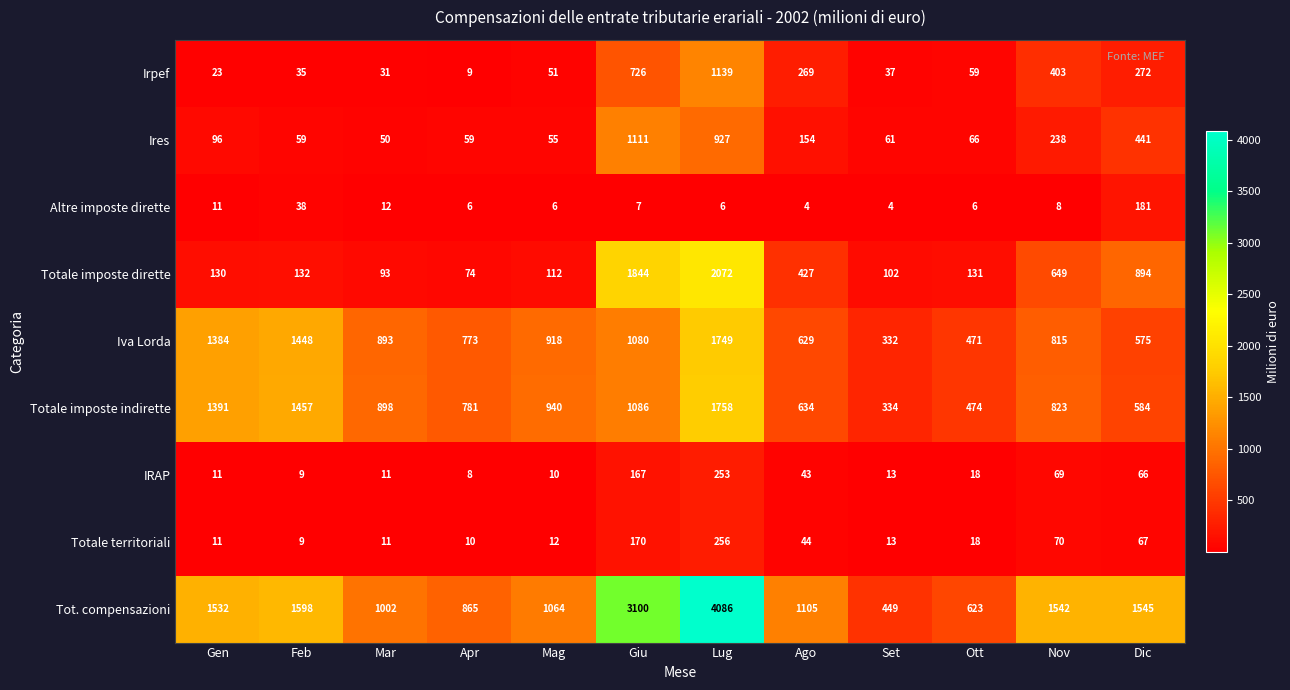

The value of Irpef at Feb is 35. True or false?

True